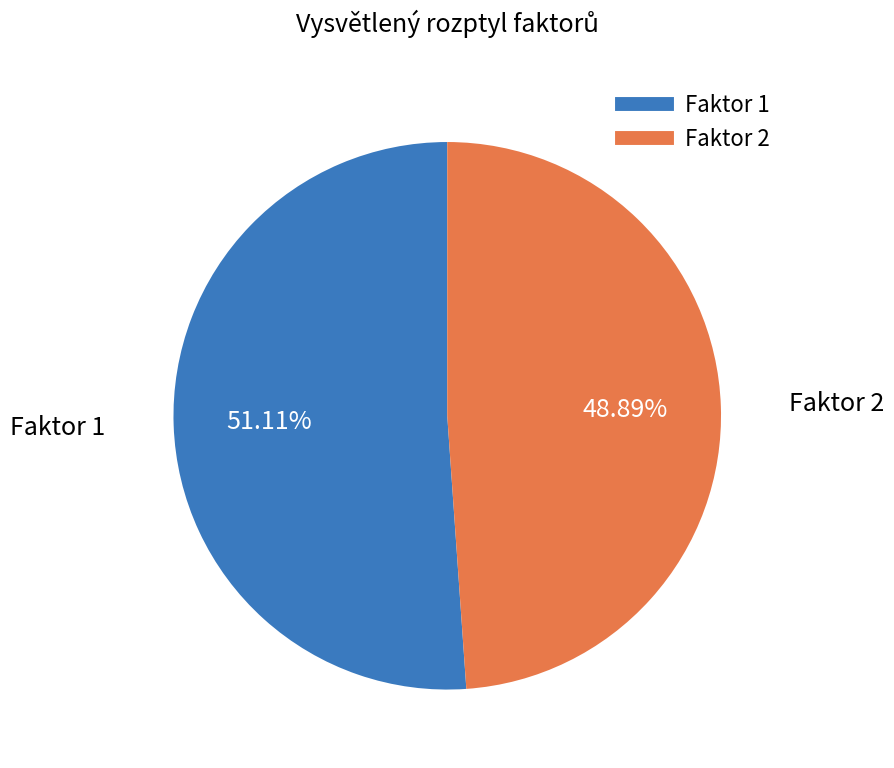

How many segments does this pie chart have?

2